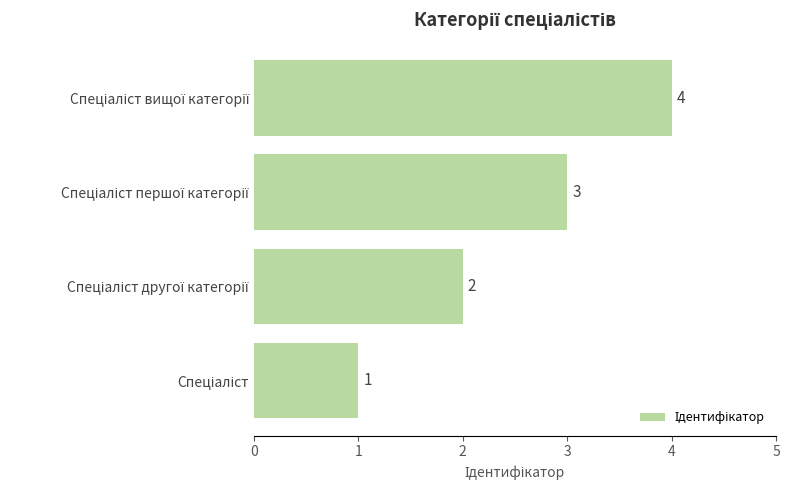

How many series are shown in this chart?

1